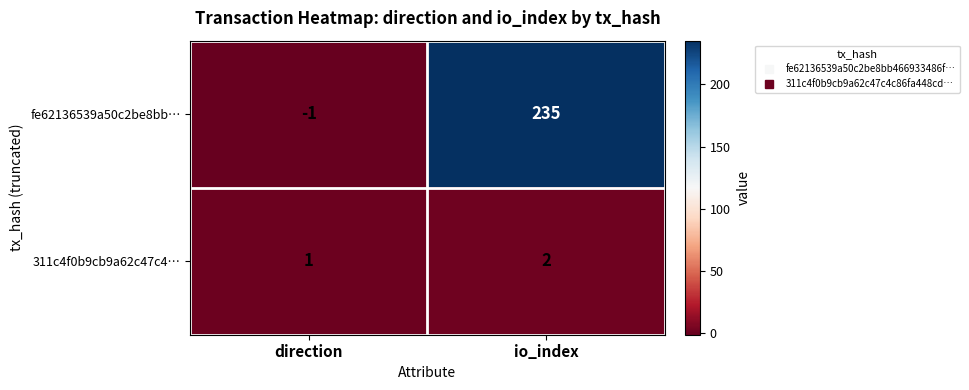

What is the sum of all 311c4f0b9cb9a62c47c4… values?

3